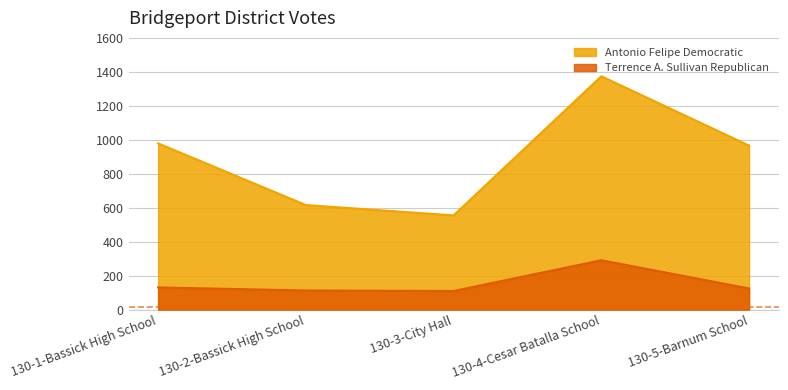

What is the difference between the second highest and minimum values in the Antonio Felipe Democratic series?

424